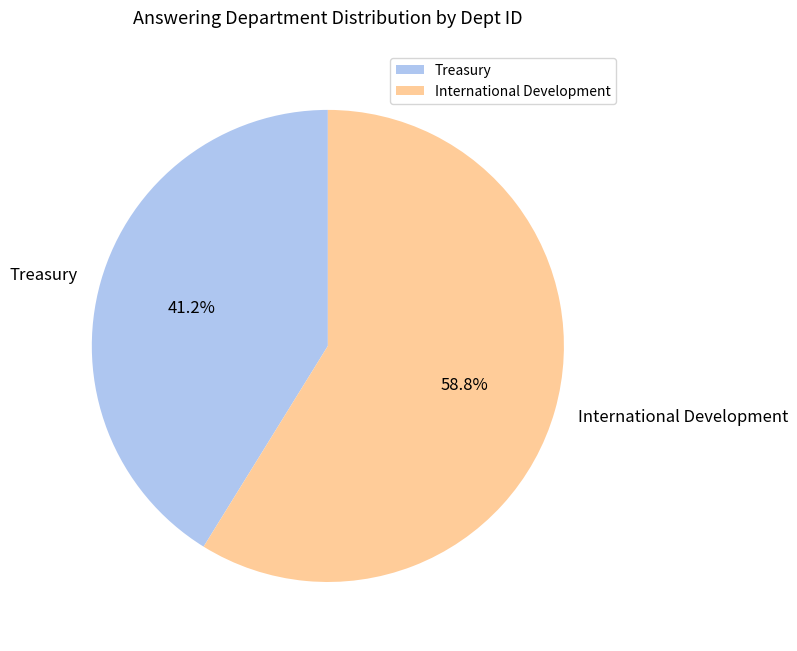

How many slices are in this pie chart?

2